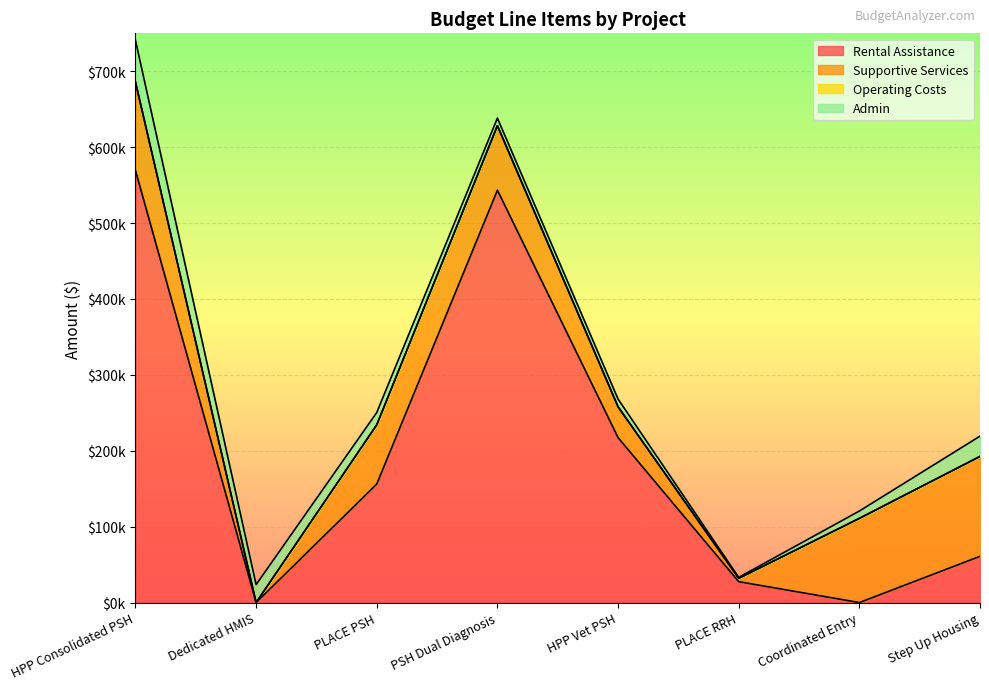

Reading left to right, what are all the values shown in this chart?

Rental Assistance: HPP Consolidated PSH=569268	Dedicated HMIS=0	PLACE PSH=156156	PSH Dual Diagnosis=543312	HPP Vet PSH=217332	PLACE RRH=27540	Coordinated Entry=0	Step Up Housing=60924
Supportive Services: HPP Consolidated PSH=116602	Dedicated HMIS=0	PLACE PSH=78050	PSH Dual Diagnosis=85015	HPP Vet PSH=40566	PLACE RRH=4364	Coordinated Entry=110935	Step Up Housing=131629
Operating Costs: HPP Consolidated PSH=0	Dedicated HMIS=0	PLACE PSH=0	PSH Dual Diagnosis=0	HPP Vet PSH=0	PLACE RRH=0	Coordinated Entry=0	Step Up Housing=0
Admin: HPP Consolidated PSH=54845	Dedicated HMIS=23642	PLACE PSH=16231	PSH Dual Diagnosis=10000	HPP Vet PSH=10224	PLACE RRH=1308	Coordinated Entry=9646	Step Up Housing=26704